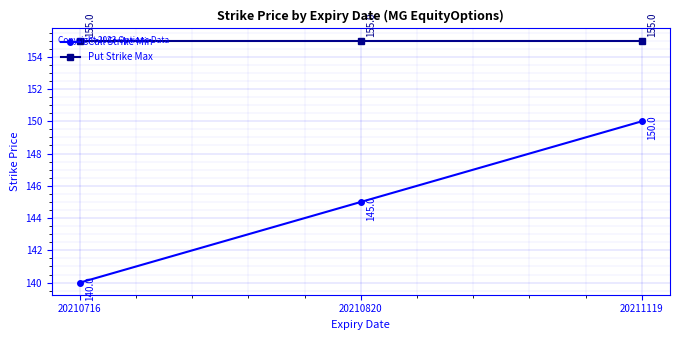

List the series in order of their peak value, highest first.

Put Strike Max, Call Strike Min